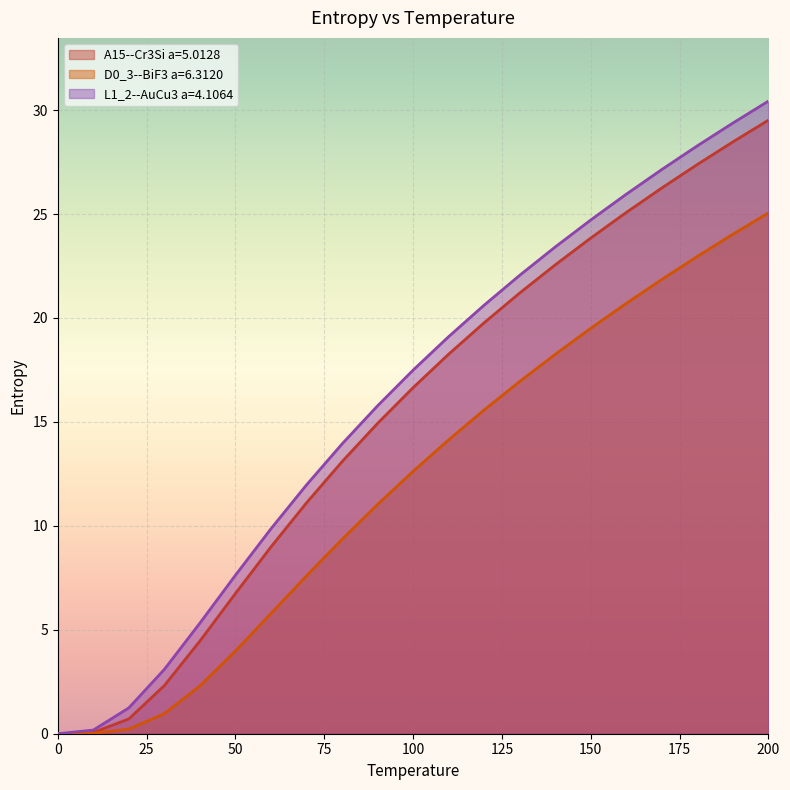

Does the chart display data point markers on the line(s)?

No